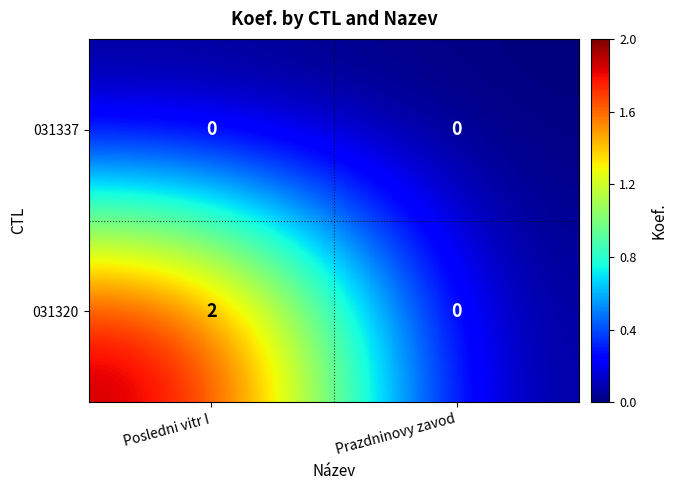

At how many categories does at least one series exceed 1?

1